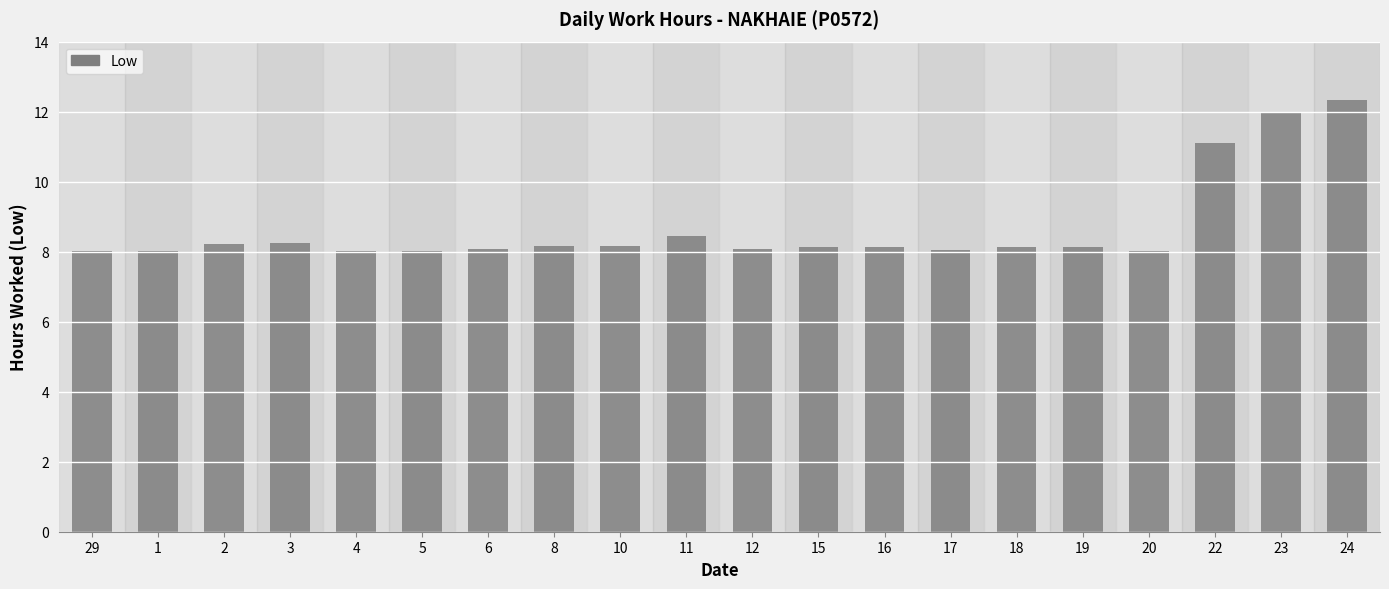

Does the chart contain any negative values?

No